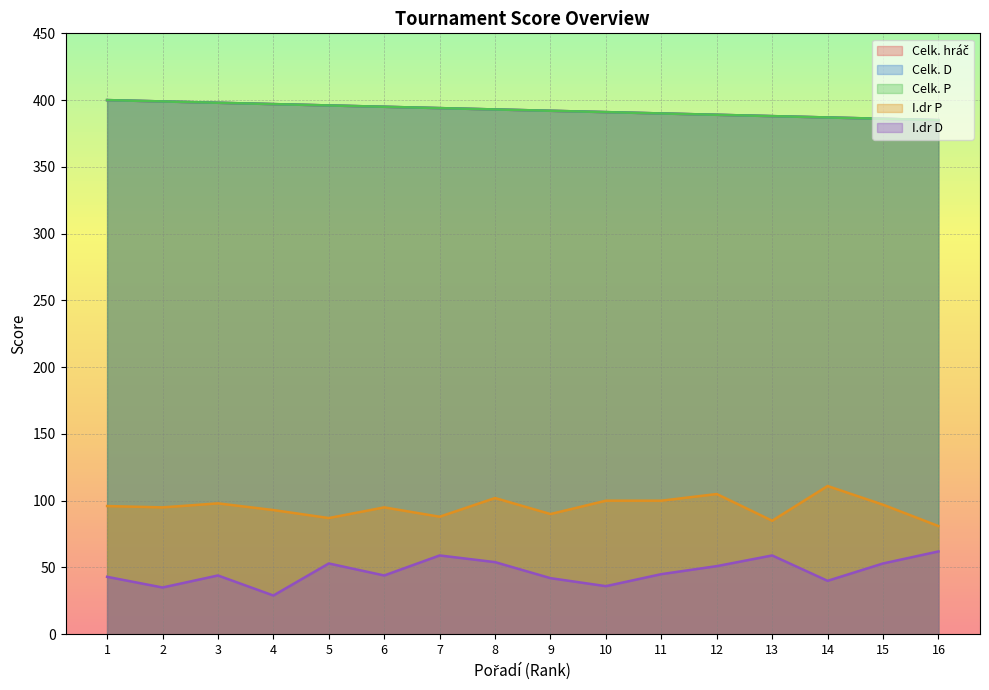

What is the sum of all I.dr D values?

749